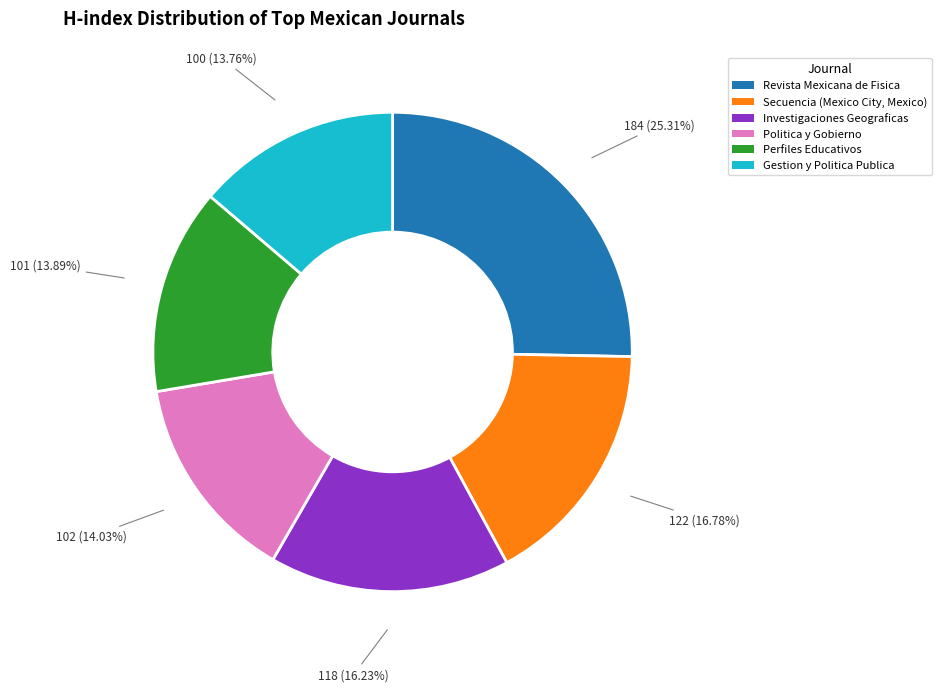

Rank the categories by value from highest to lowest.

Revista Mexicana de Fisica, Secuencia (Mexico City, Mexico), Investigaciones Geograficas, Politica y Gobierno, Perfiles Educativos, Gestion y Politica Publica